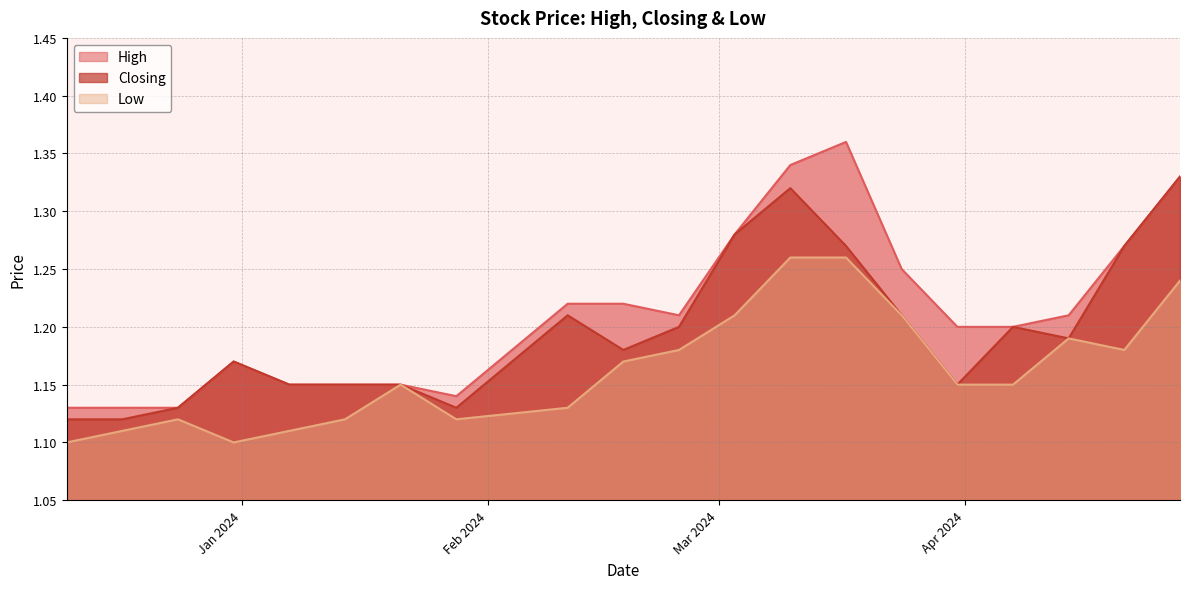

Which series changed the most between 21/04/2024 and 10/12/2023?

Closing